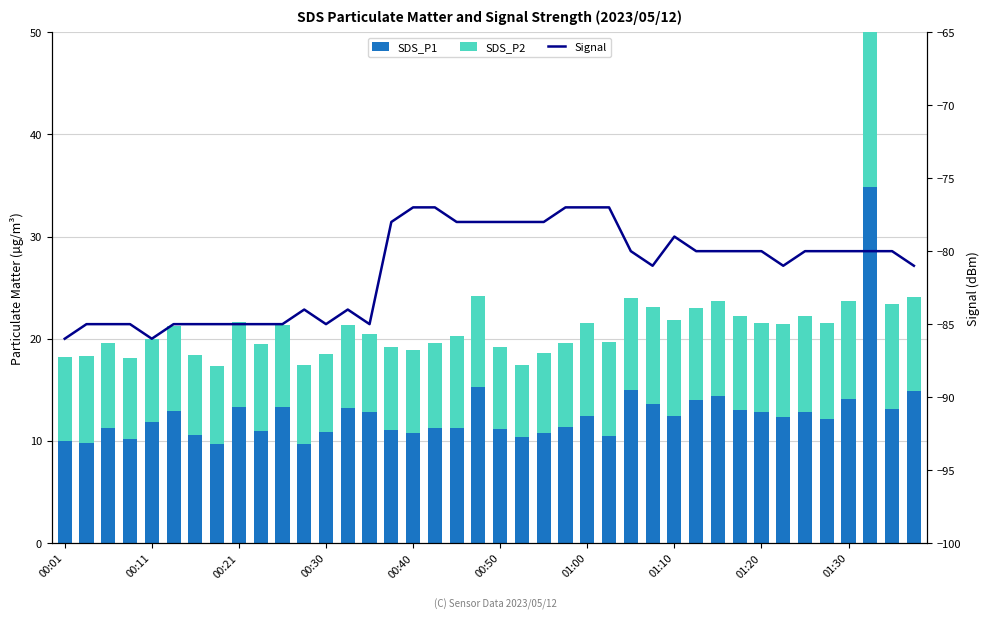

Where does the Signal series first go above -80?

15